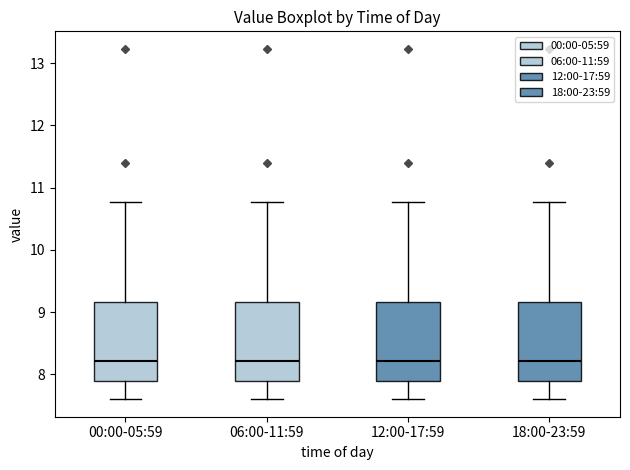

Reading left to right, transcribe this box plot: for each box, give where its median line is, the range the box spans, and where its two whiskers end, as read against the y-axis. The values are not printed on the chart, so give them approximately, as read against the axis.

00:00-05:59: median 8.2, box 7.9 to 9.2, whiskers 7.6 to 10.8
06:00-11:59: median 8.2, box 7.9 to 9.2, whiskers 7.6 to 10.8
12:00-17:59: median 8.2, box 7.9 to 9.2, whiskers 7.6 to 10.8
18:00-23:59: median 8.2, box 7.9 to 9.2, whiskers 7.6 to 10.8